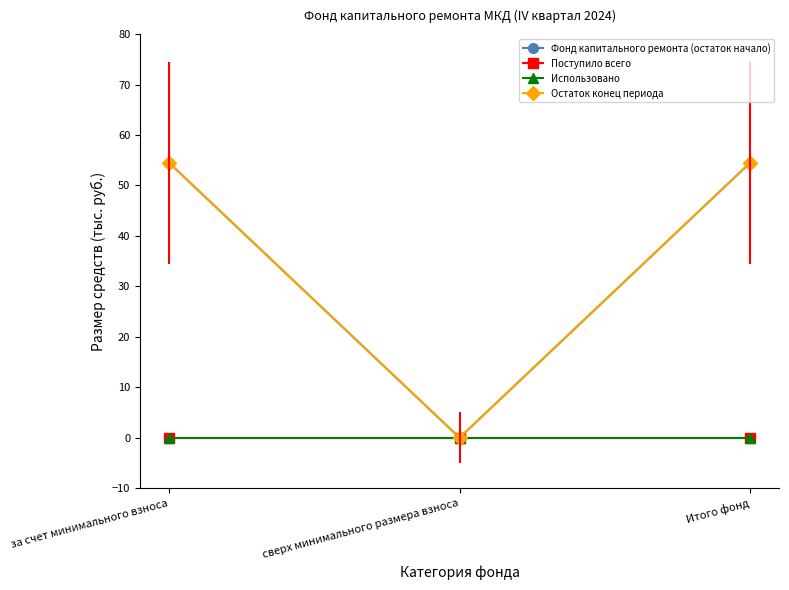

Is this an area chart (filled region under the line)?

No